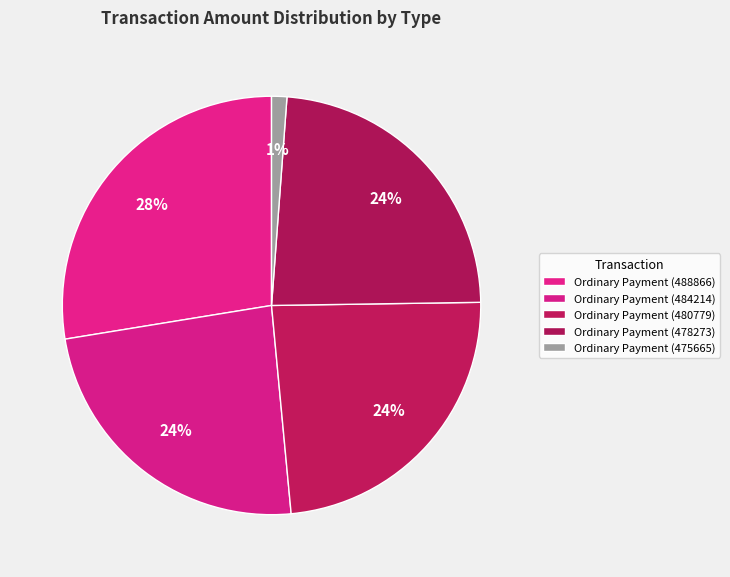

To the nearest percent, what percentage of the pie is Ordinary Payment (478273)?

24%